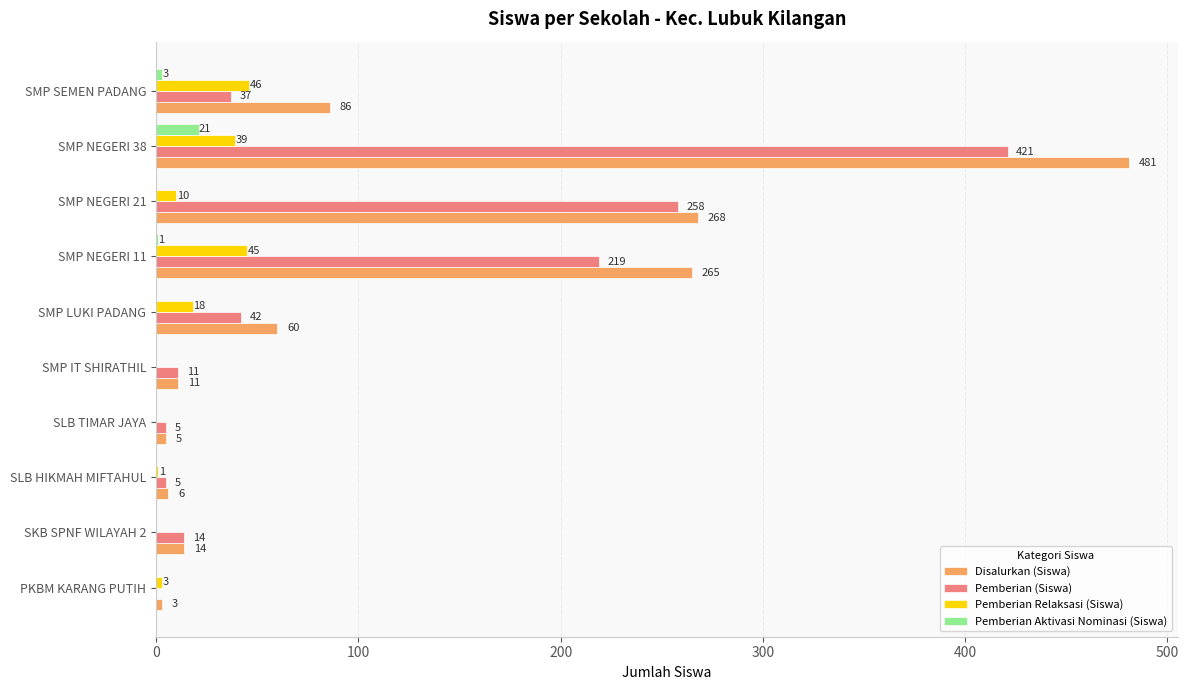

Where is Pemberian Relaksasi (Siswa) nearest to the value 23?

SMP LUKI PADANG